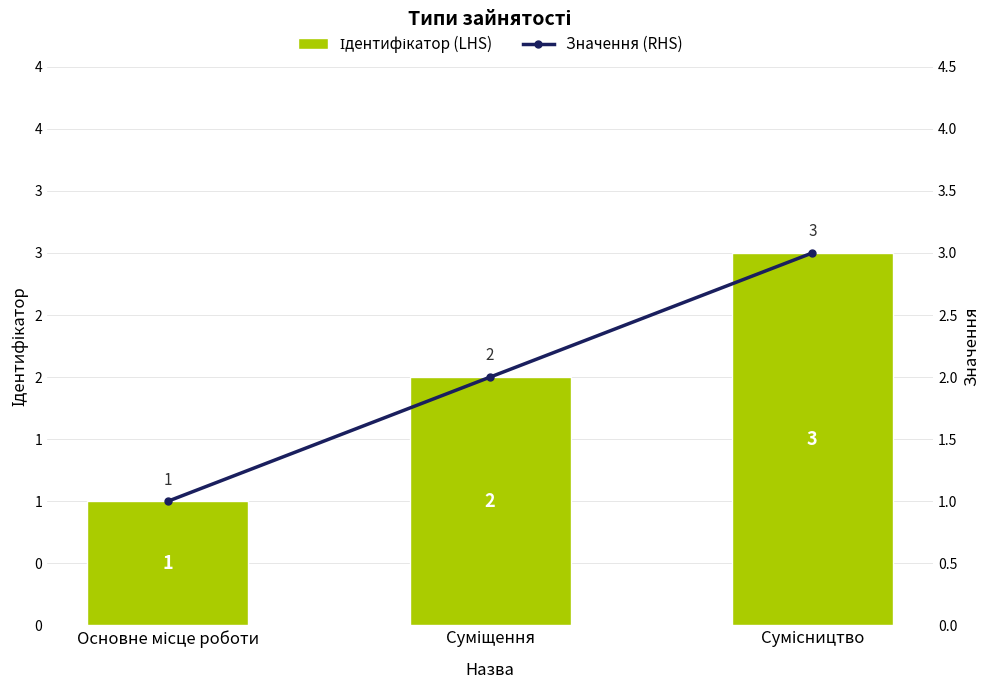

How many data points in Ідентифікатор (LHS) are less than 2?

1